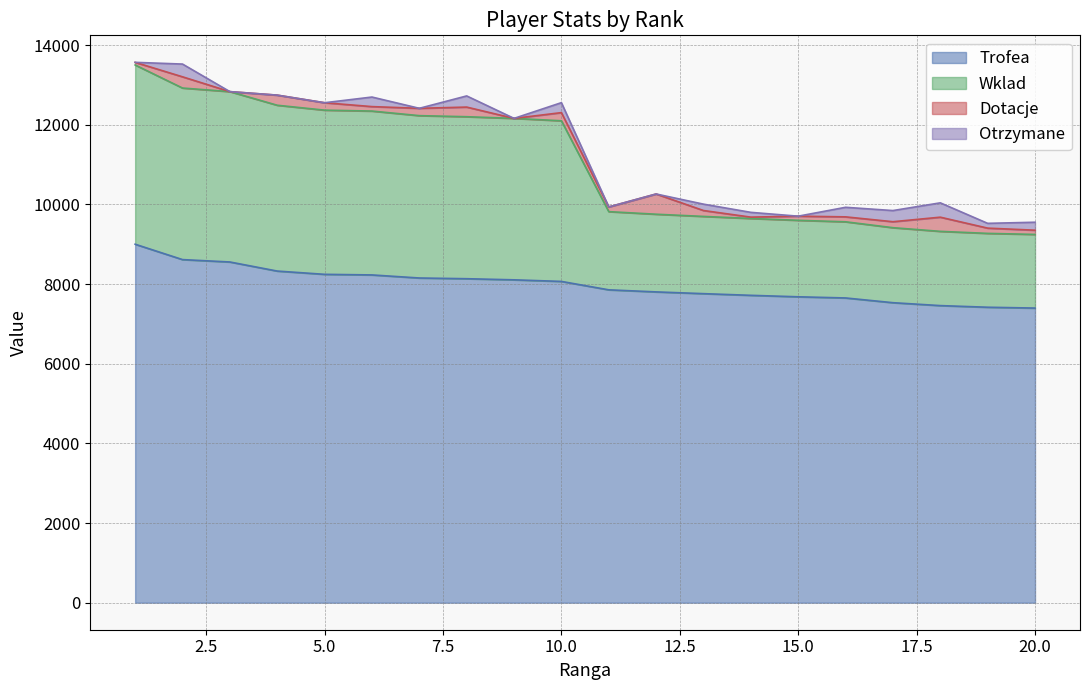

Is the value of Wklad at 5 greater than the value of Trofea at 17?

Yes